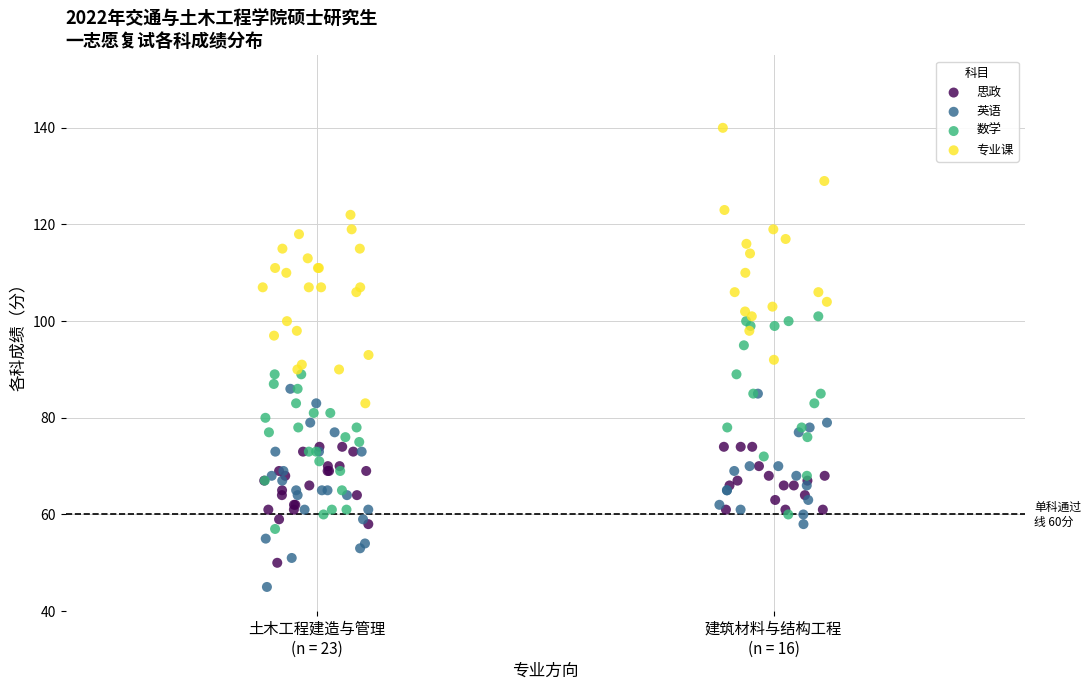

Which series contains the highest Y value?

专业课